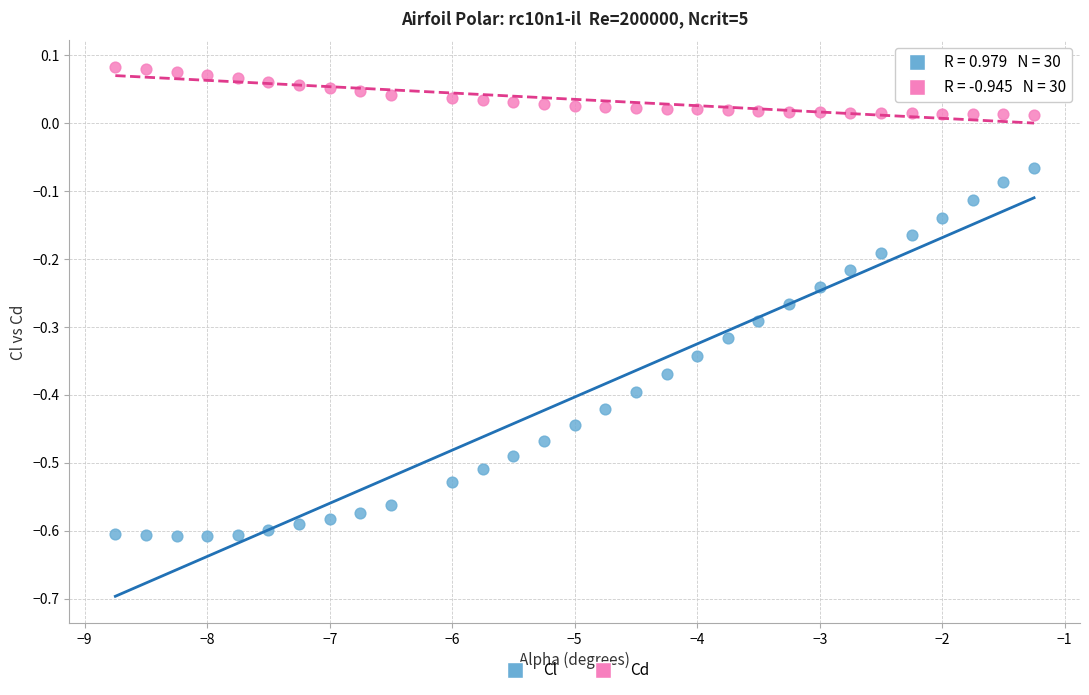

What are all the series names shown in the legend?

Cl, Cd